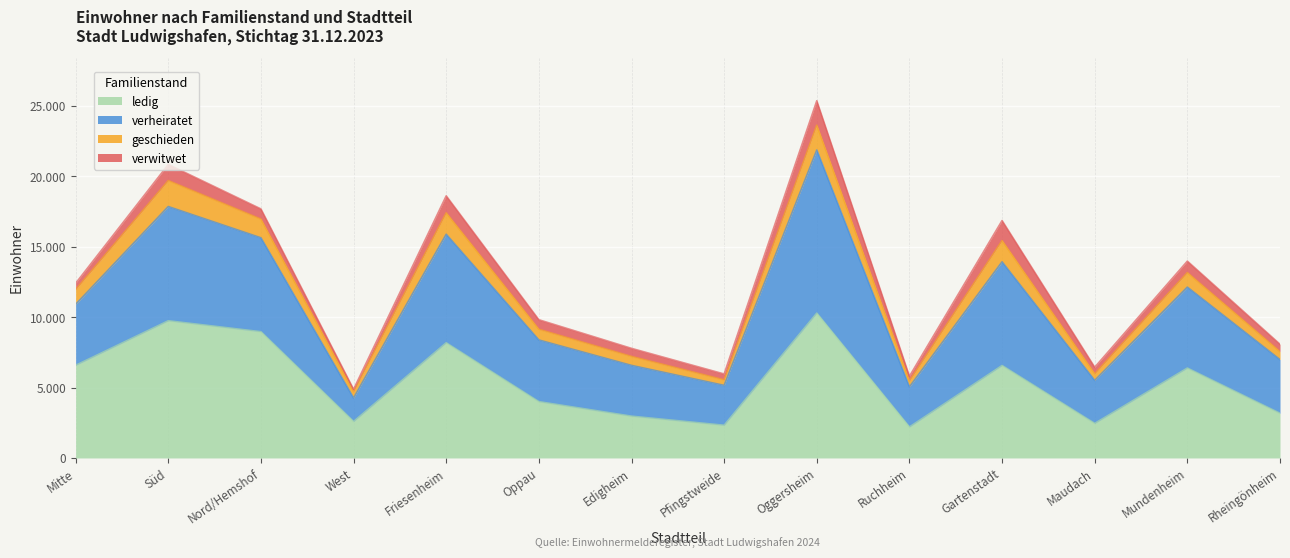

What is the spread (max minus min) of values at West?

2290